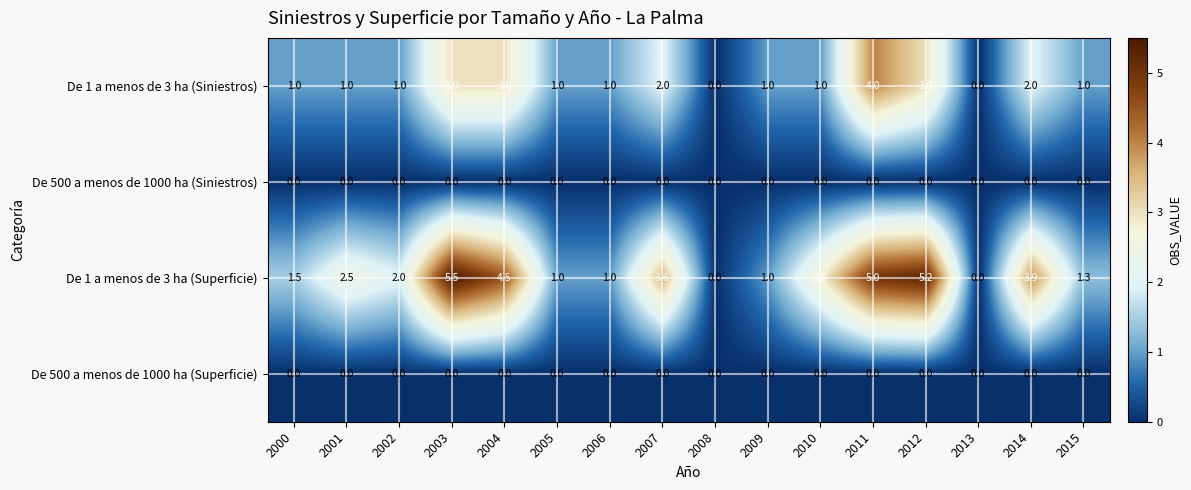

Which series has the largest total across all categories?

De 1 a menos de 3 ha (Superficie)